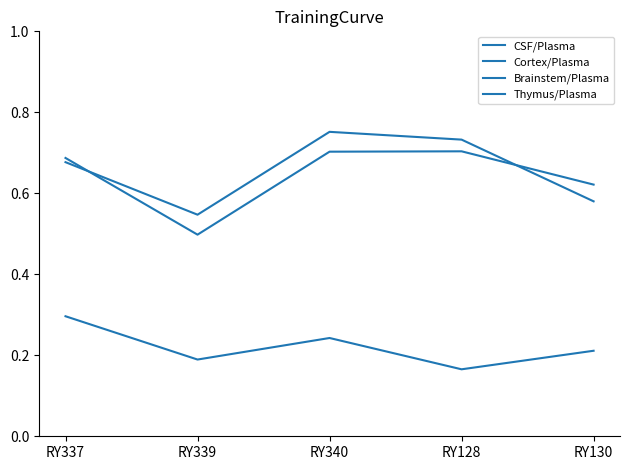

In CSF/Plasma, how many points are higher than both neighbors (excluding endpoints)?

1